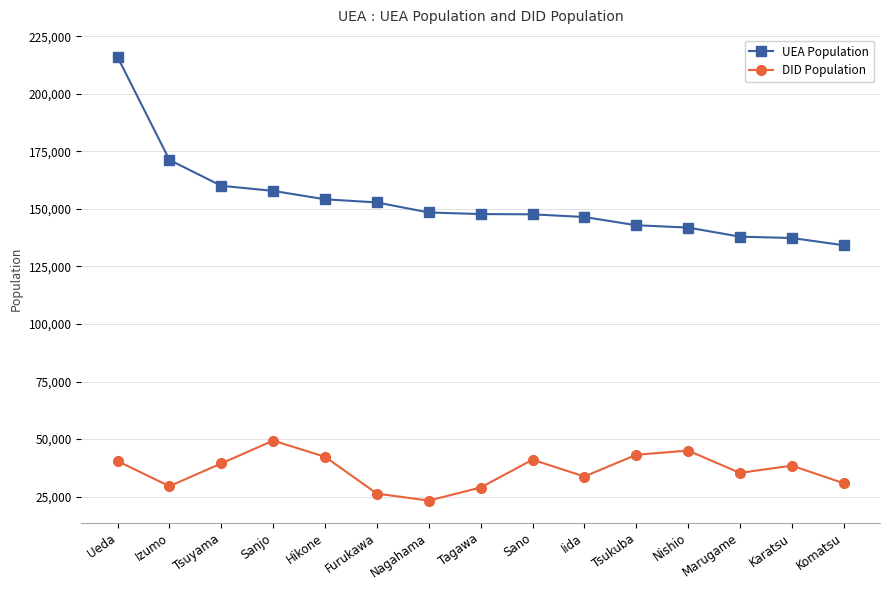

What is the spread (max minus min) of values at Tagawa?

118845